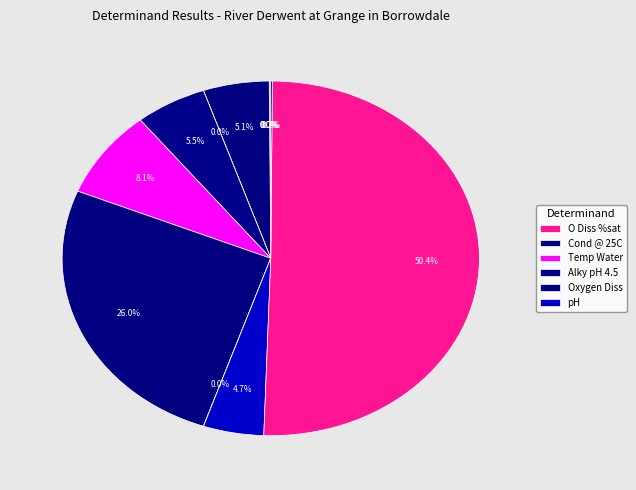

How many slices are in this pie chart?

12